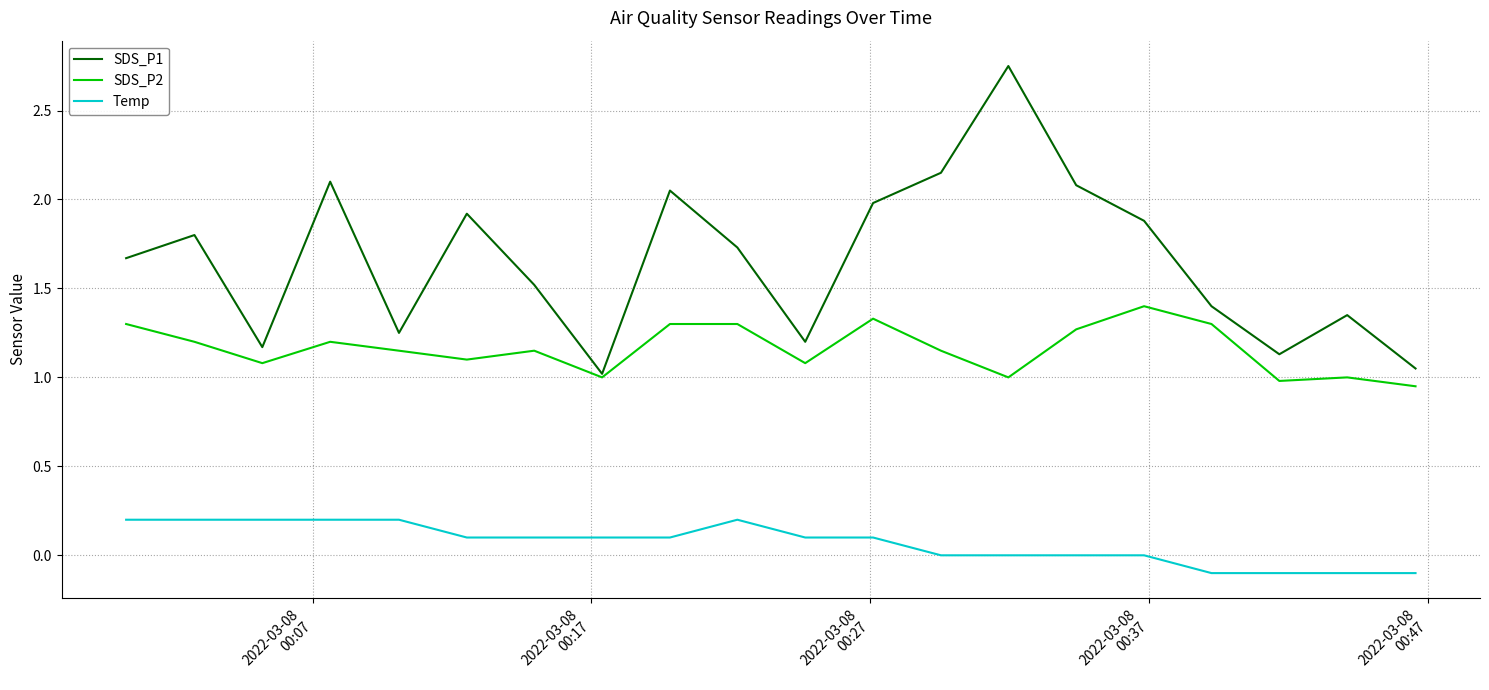

List the series in order of their overall mean, highest first.

SDS_P1, SDS_P2, Temp